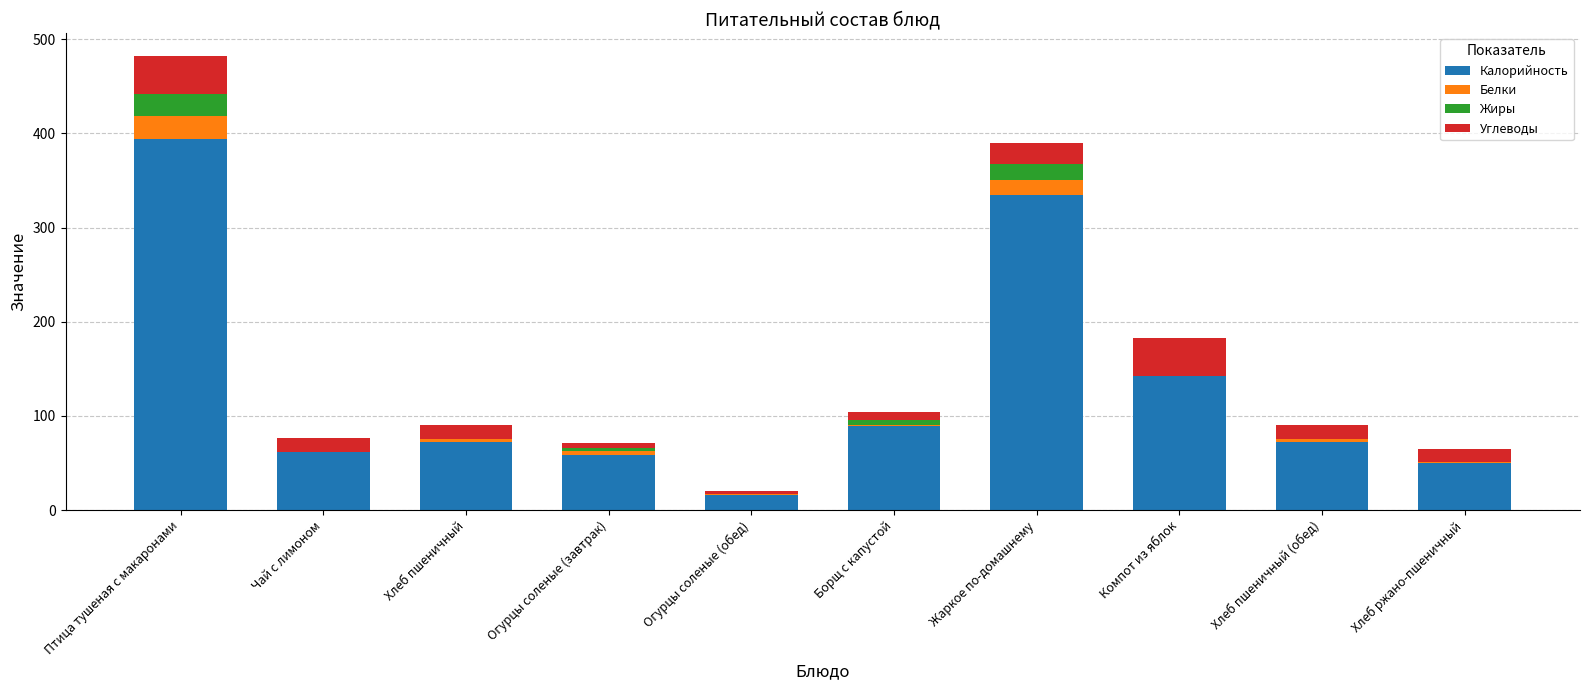

What is the highest value of the Калорийность series?

394.1